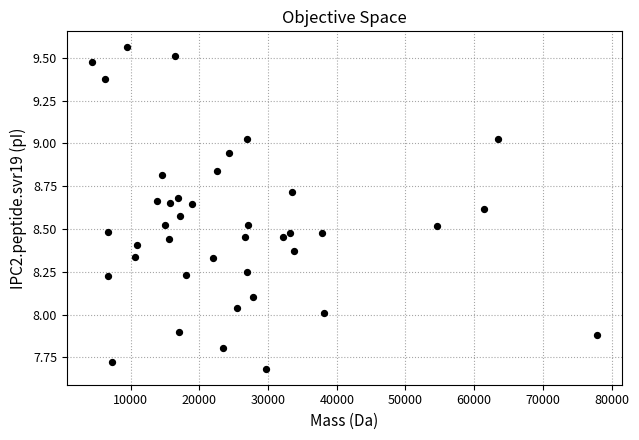

What is the range of X values (max minus min)?

73456.8